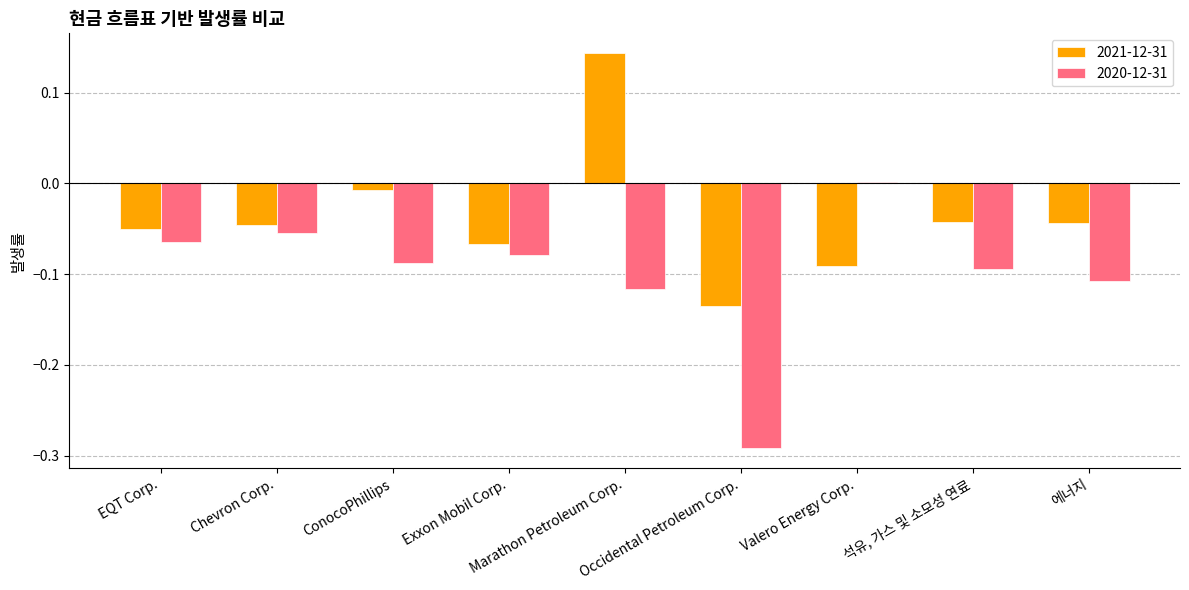

Is it true that 2021-12-31 equals -0.0 at 석유, 가스 및 소모성 연료?

True